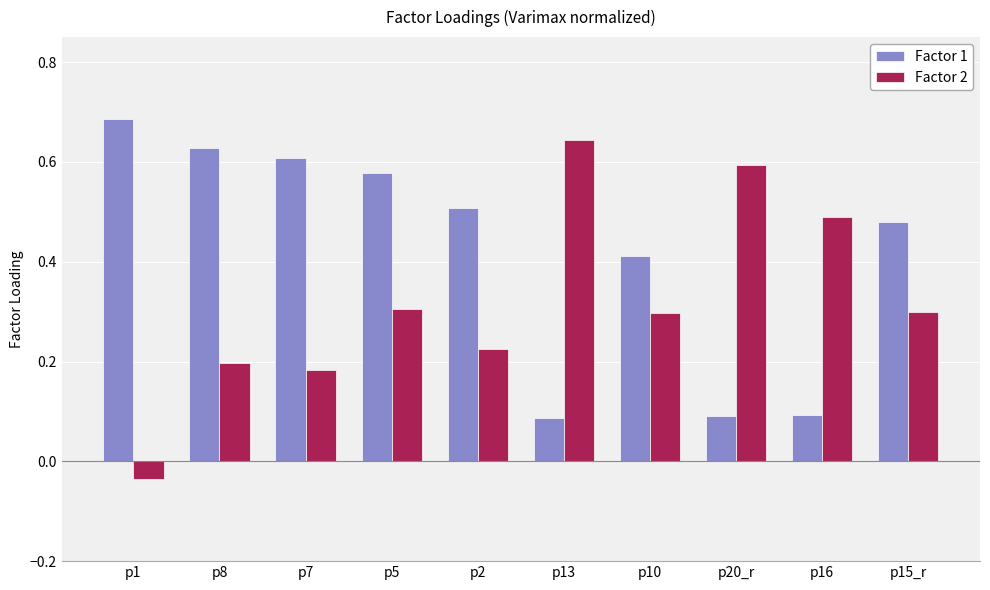

At which label is Factor 2 closest to 0?

p1